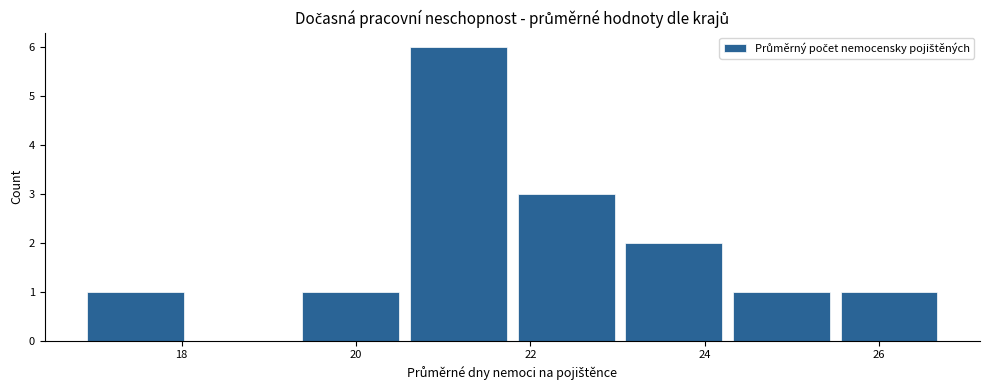

How tall is the bar that spans 21.8 to 23.0 on the x-axis? Neither the bar edges nor the heights are printed on the chart, so give them approximately, as read against the axes.

3